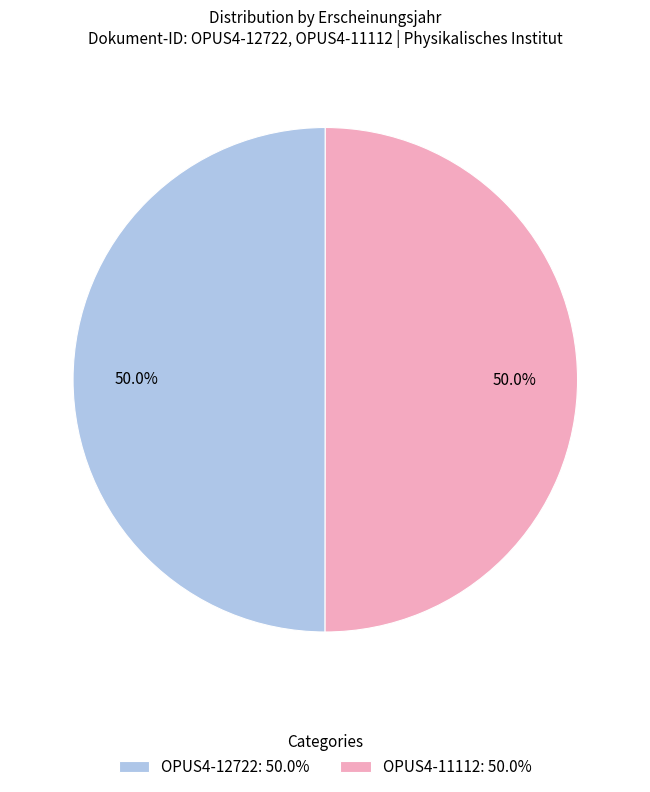

Is it true that OPUS4-11112 is 50% of the pie?

True